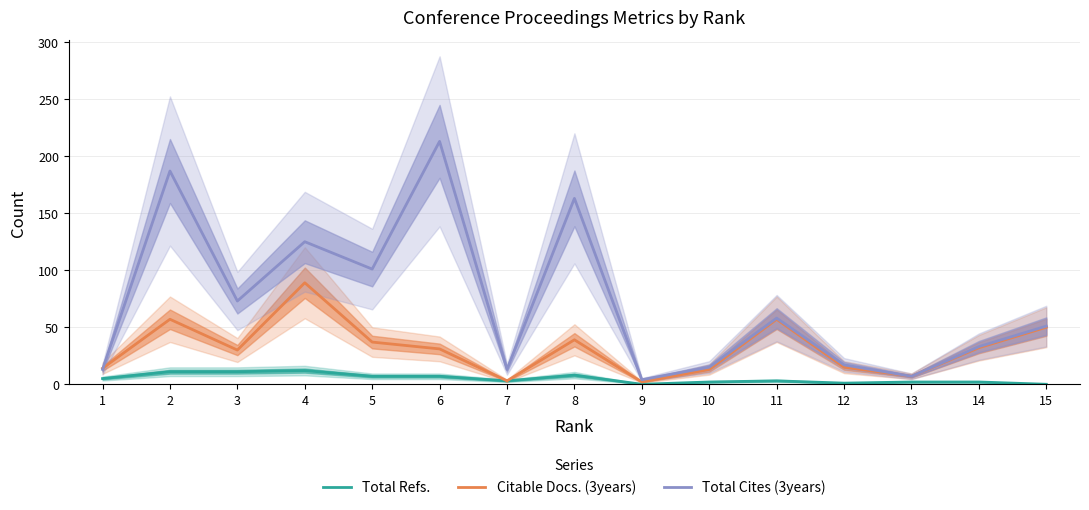

What is the average value of the Total Refs. series?

5